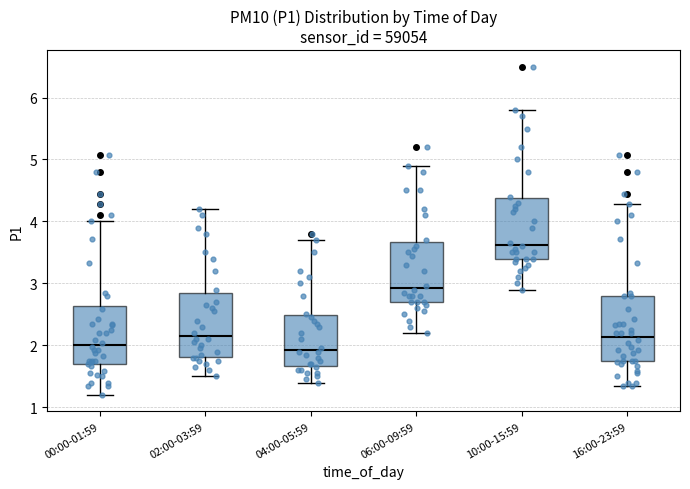

Reading left to right, read every box against the y-axis: the position of its median line, the range the box covers, and the ends of its whiskers. The values are not printed on the chart, so give them approximately, as read against the axis.

00:00-01:59: median 2.0, box 1.7 to 2.6, whiskers 1.2 to 4.0
02:00-03:59: median 2.2, box 1.8 to 2.9, whiskers 1.5 to 4.2
04:00-05:59: median 1.9, box 1.7 to 2.5, whiskers 1.4 to 3.7
06:00-09:59: median 2.9, box 2.7 to 3.7, whiskers 2.2 to 4.9
10:00-15:59: median 3.6, box 3.4 to 4.4, whiskers 2.9 to 5.8
16:00-23:59: median 2.1, box 1.7 to 2.8, whiskers 1.4 to 4.3